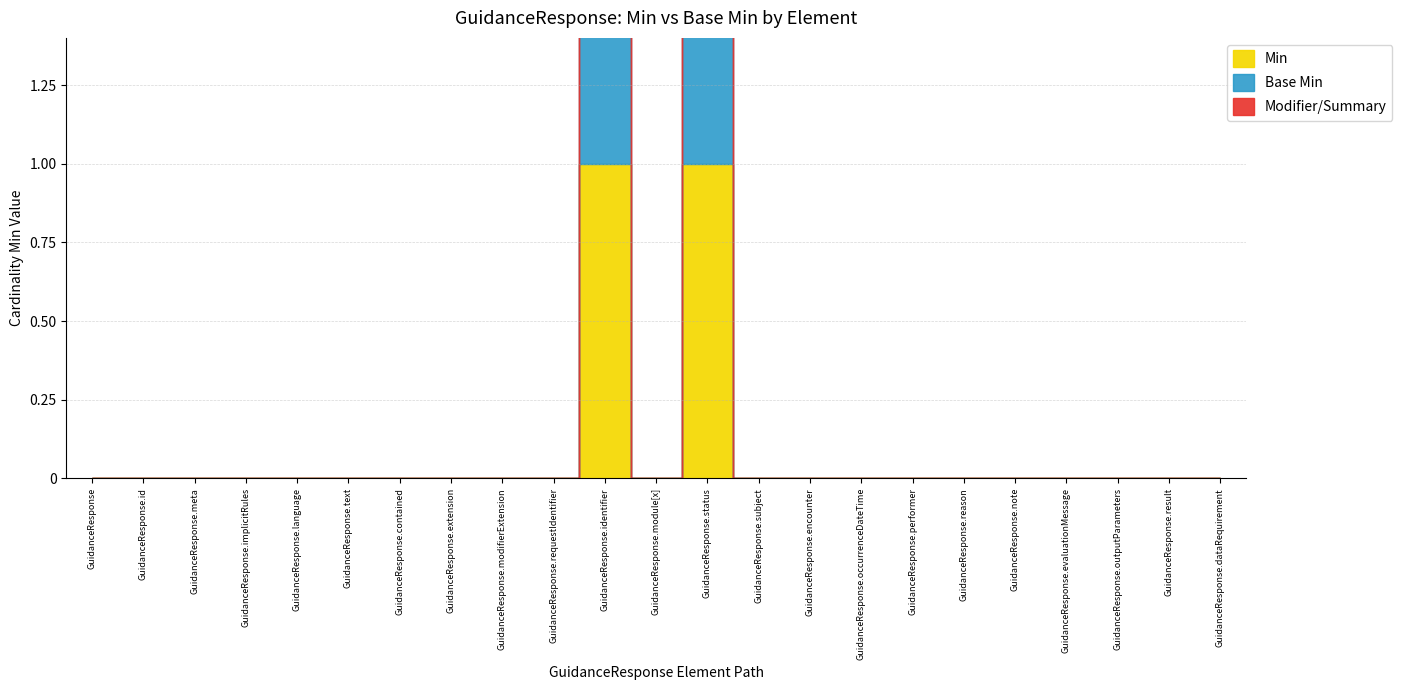

True or false: Base Min and Min cross at least once.

False